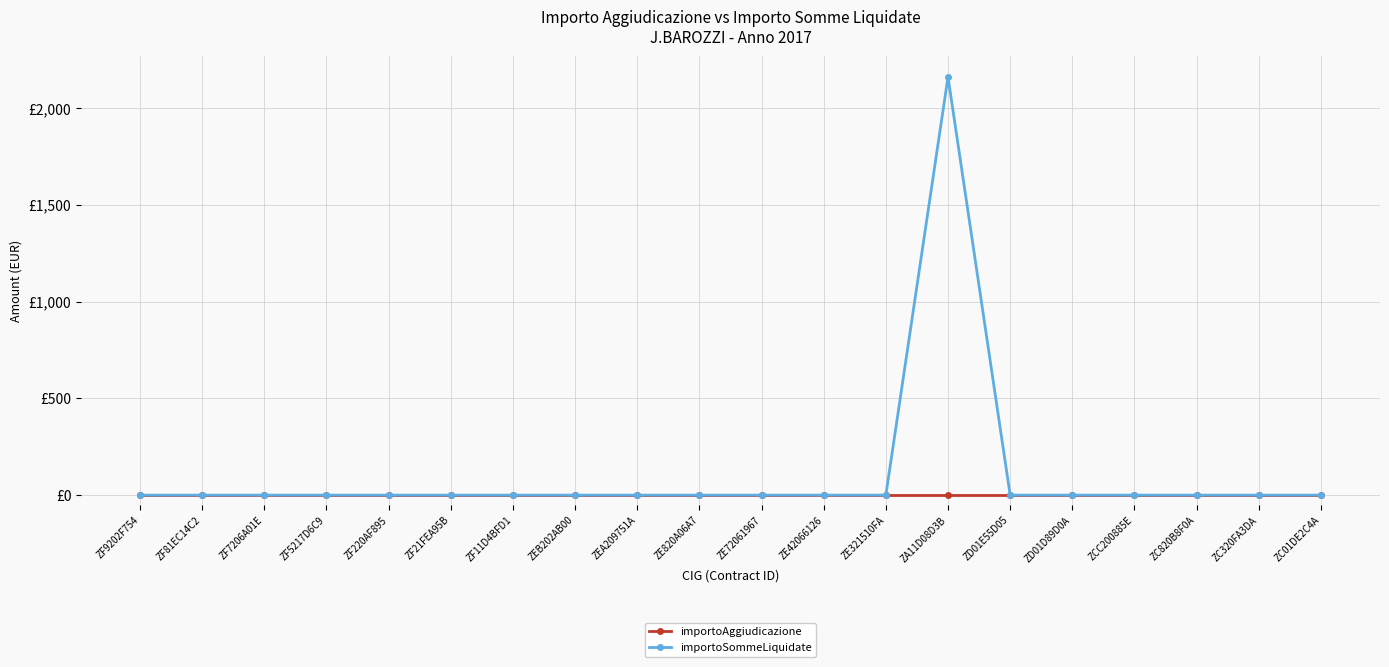

What are all the series names shown in the legend?

importoAggiudicazione, importoSommeLiquidate